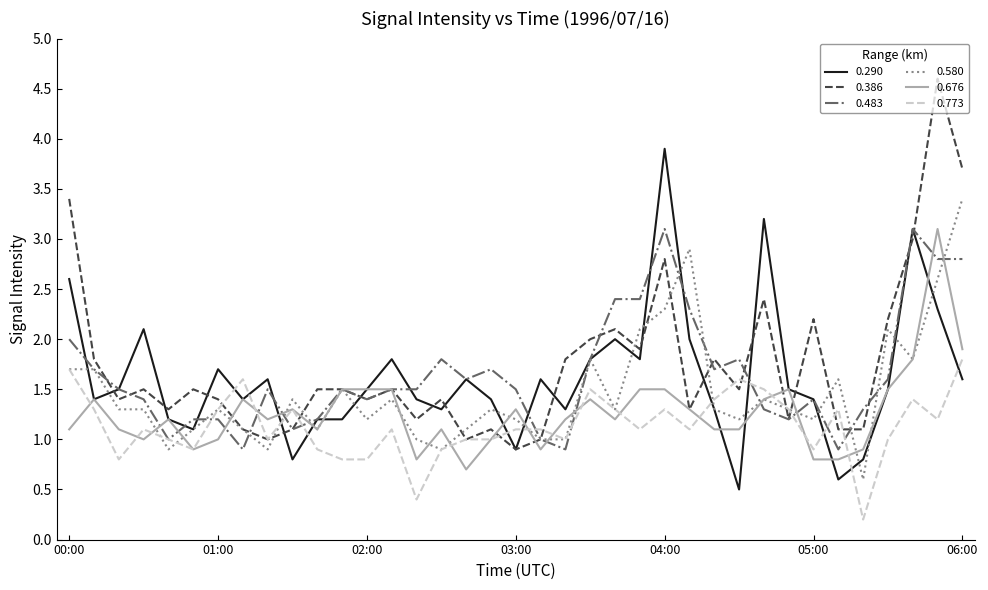

How many lines are shown in the chart?

6